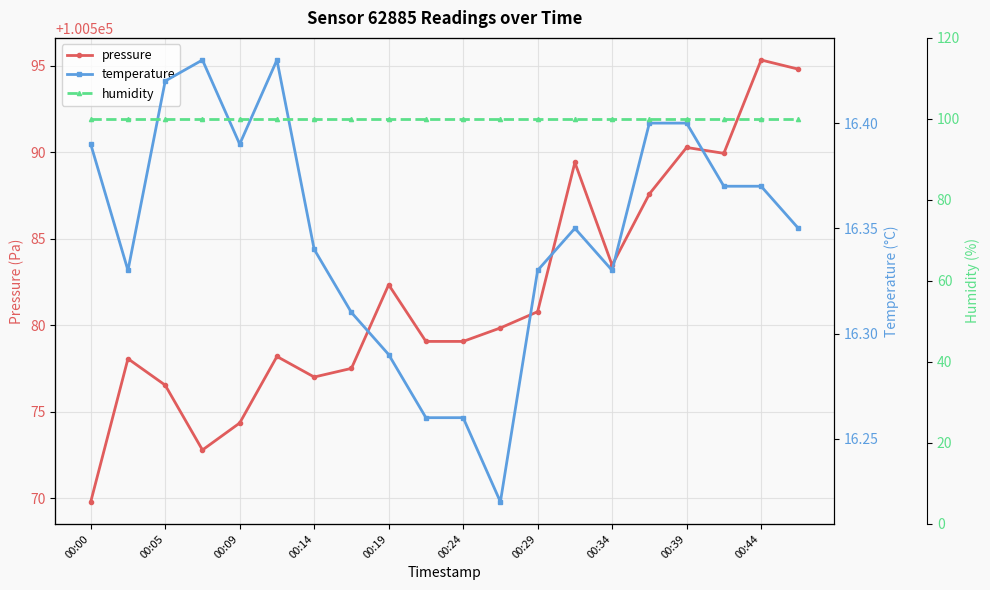

List the series in order of their peak value, highest first.

pressure, humidity, temperature